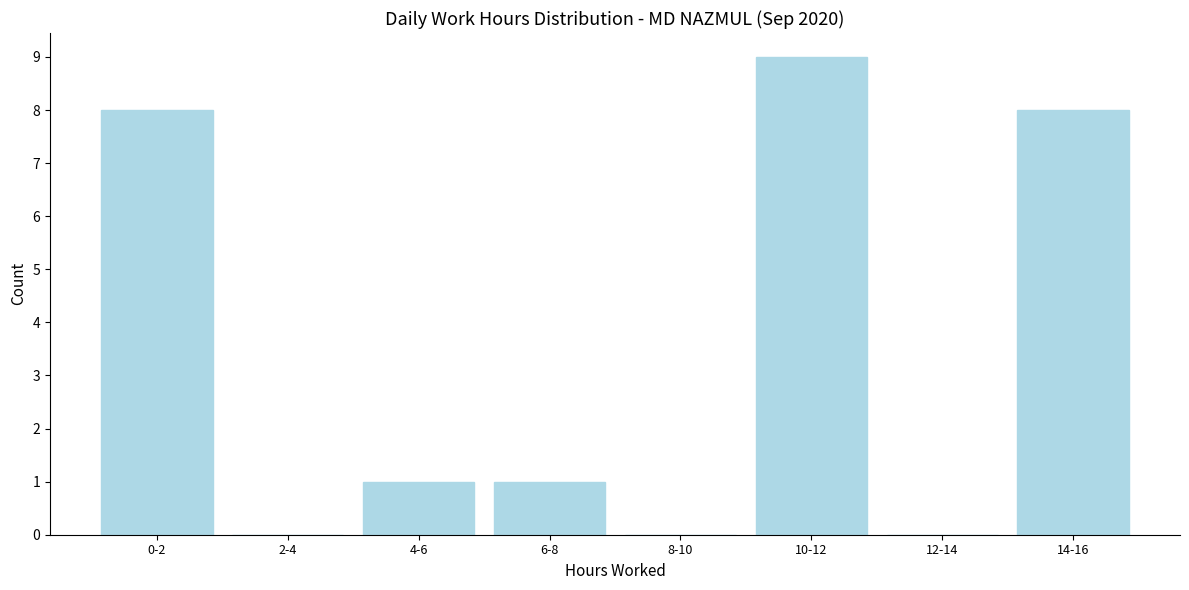

Reading left to right, transcribe all the data shown in this chart.

0-2=8	2-4=0	4-6=1	6-8=1	8-10=0	10-12=9	12-14=0	14-16=8